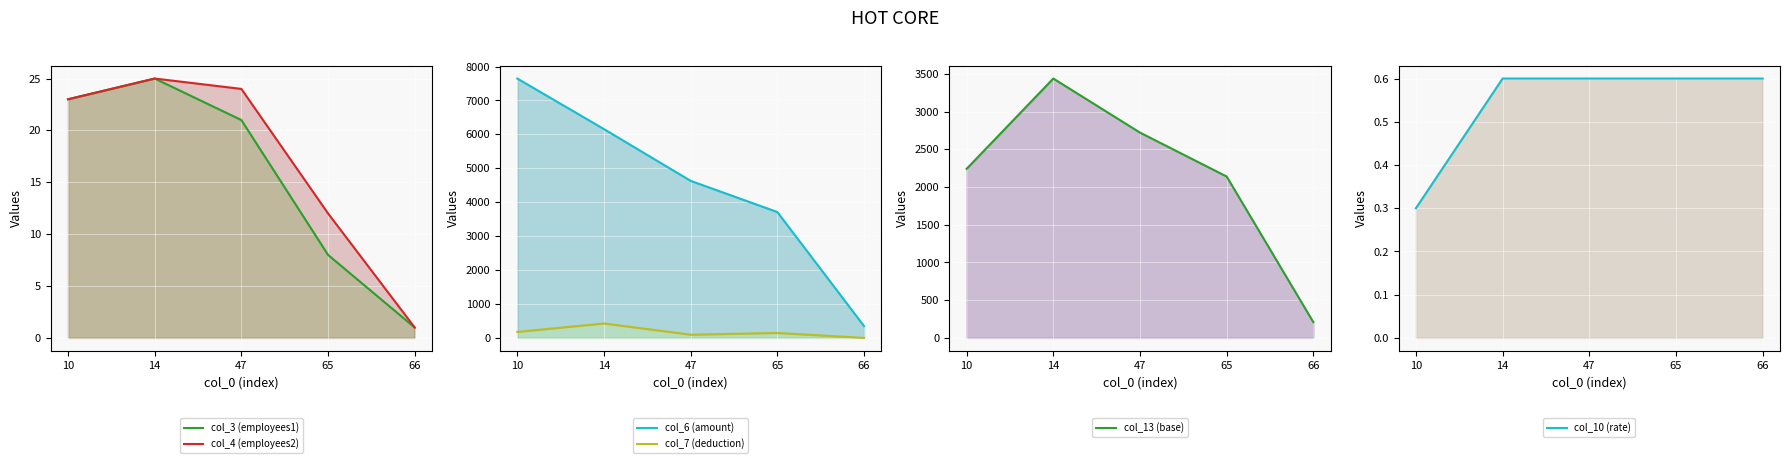

What is the maximum value for col_6 (amount)?

7647.6